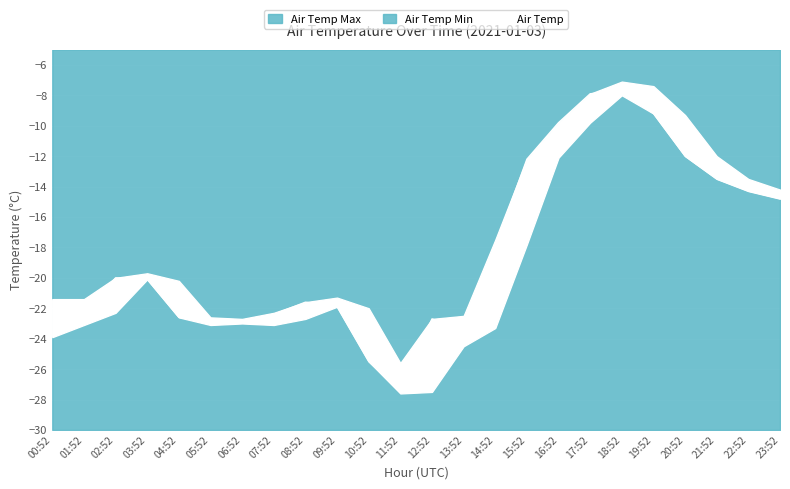

What is the sum of all values?

-436.6